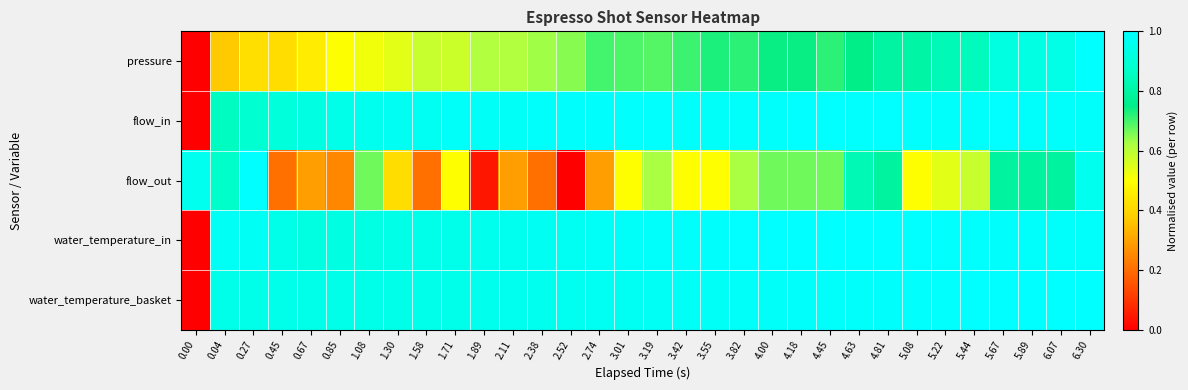

At how many categories does at least one series exceed 0?

32